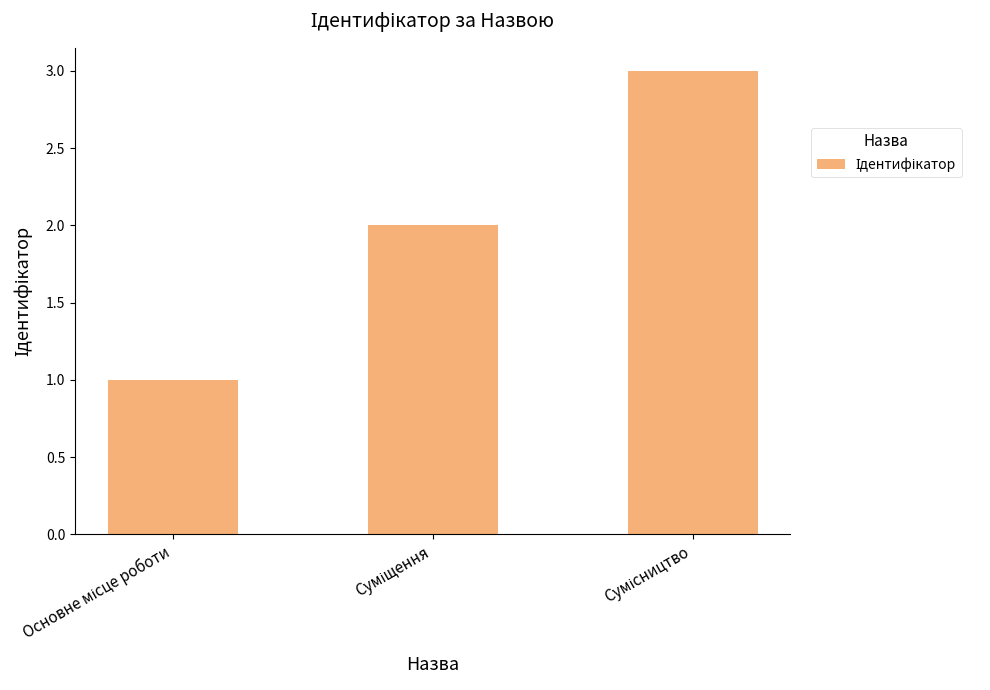

What is the greatest value displayed?

3